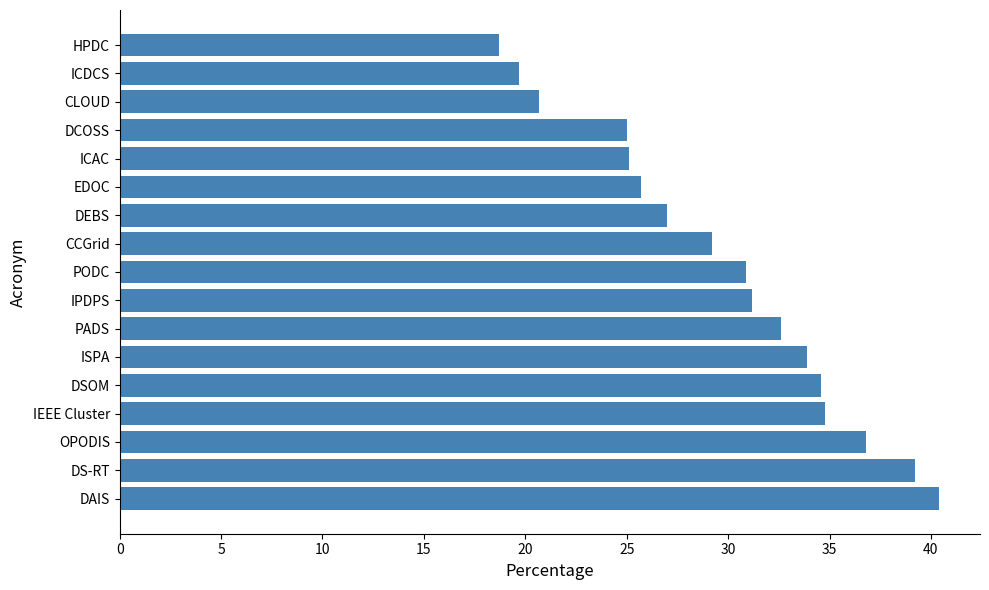

How many bars are there in total?

17